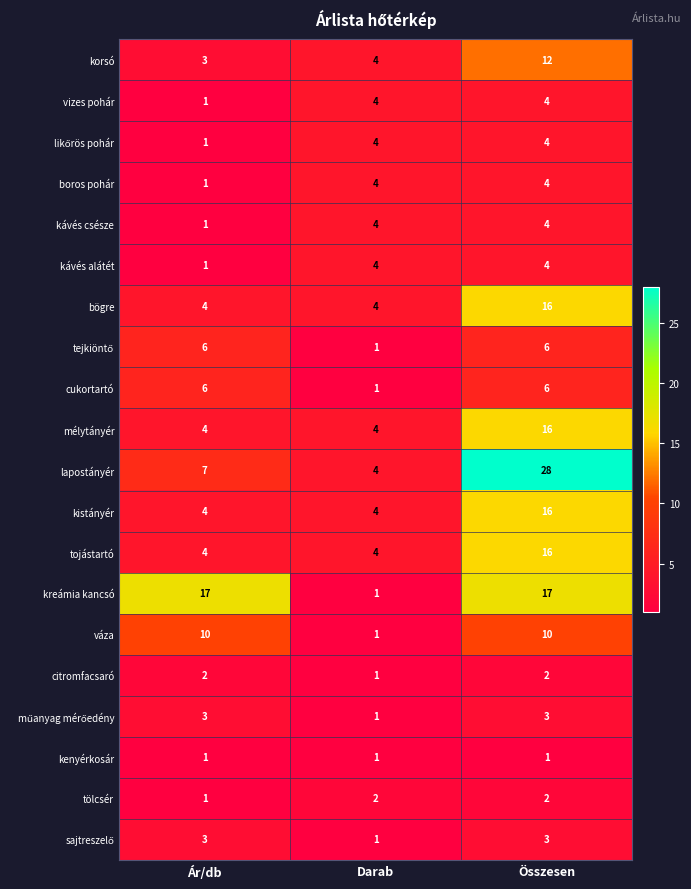

How many tölcsér values are between 1 and 2?

3